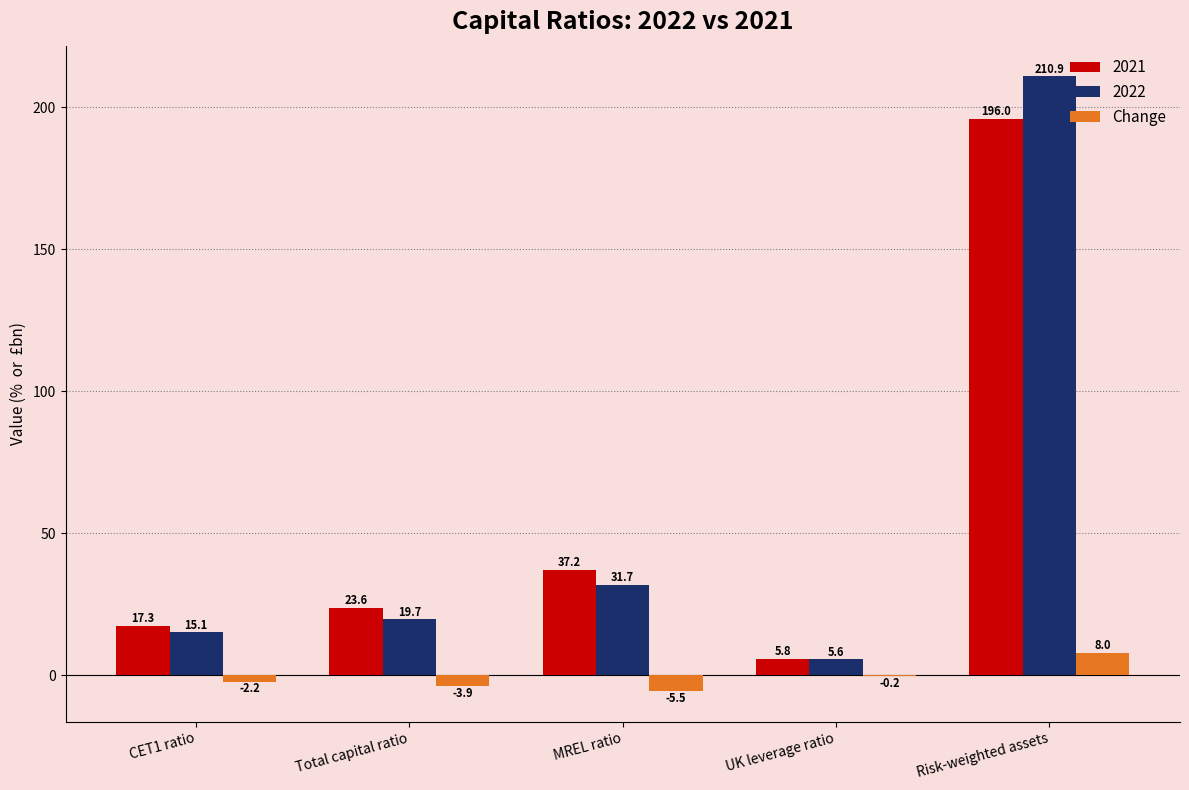

Reading left to right, list all the values displayed in this chart.

2021: CET1 ratio=17.3	Total capital ratio=23.6	MREL ratio=37.2	UK leverage ratio=5.8	Risk-weighted assets=196.0
2022: CET1 ratio=15.1	Total capital ratio=19.7	MREL ratio=31.7	UK leverage ratio=5.6	Risk-weighted assets=210.9
Change: CET1 ratio=-2.2	Total capital ratio=-3.9	MREL ratio=-5.5	UK leverage ratio=-0.2	Risk-weighted assets=8.0